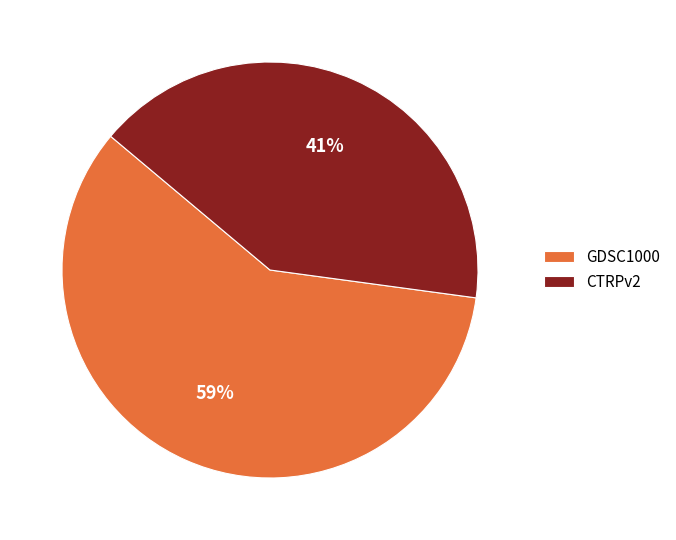

Which category has the smallest portion of the pie?

CTRPv2